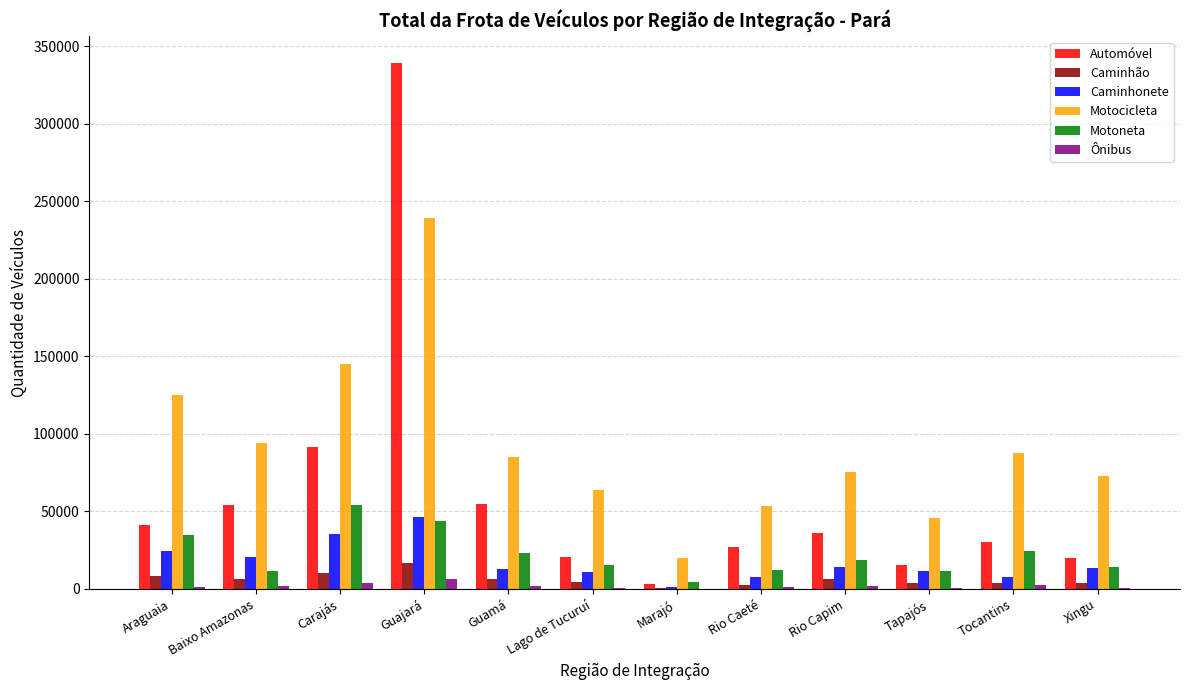

At which category does the chart reach its peak across all series?

Guajará